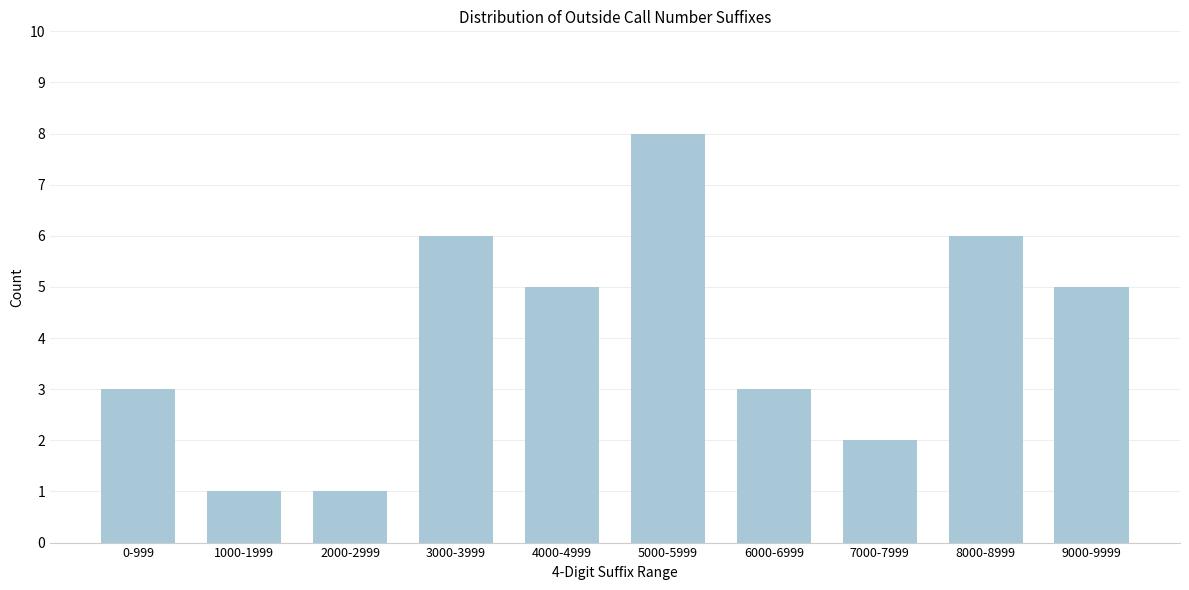

Reading left to right, extract all data points from this chart.

0-999=3	1000-1999=1	2000-2999=1	3000-3999=6	4000-4999=5	5000-5999=8	6000-6999=3	7000-7999=2	8000-8999=6	9000-9999=5